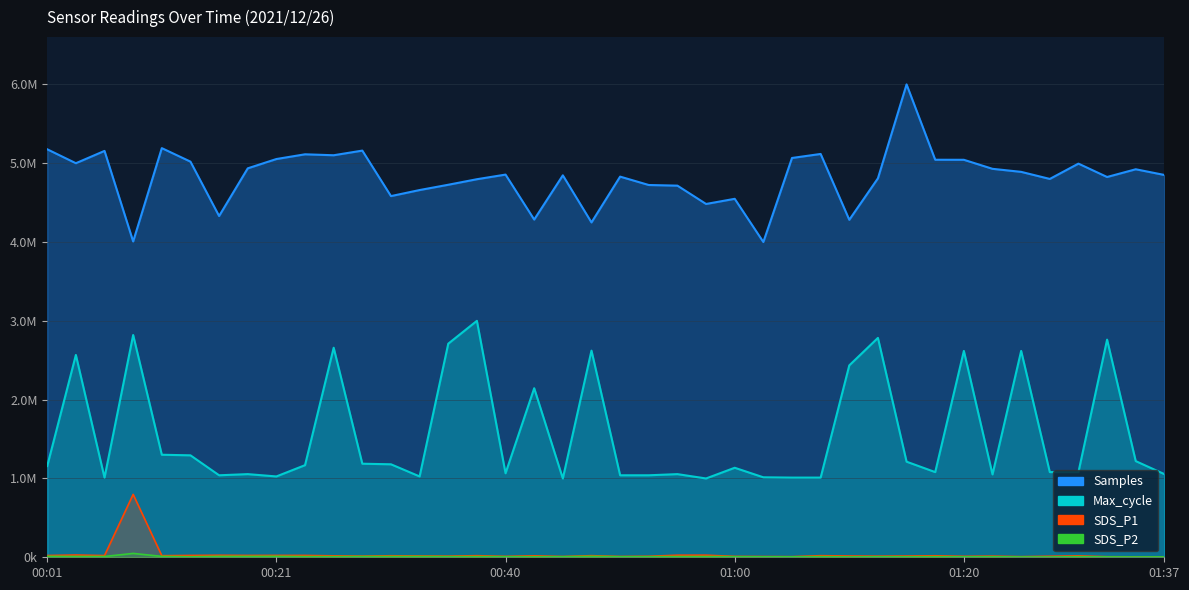

True or false: Max_cycle and SDS_P1 intersect in this chart.

False